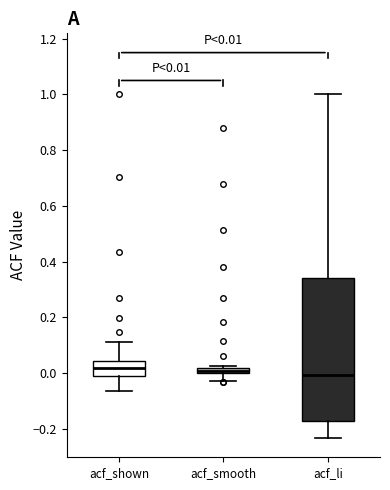

Which box is the tallest, from its lower edge to its upper edge?

acf_li